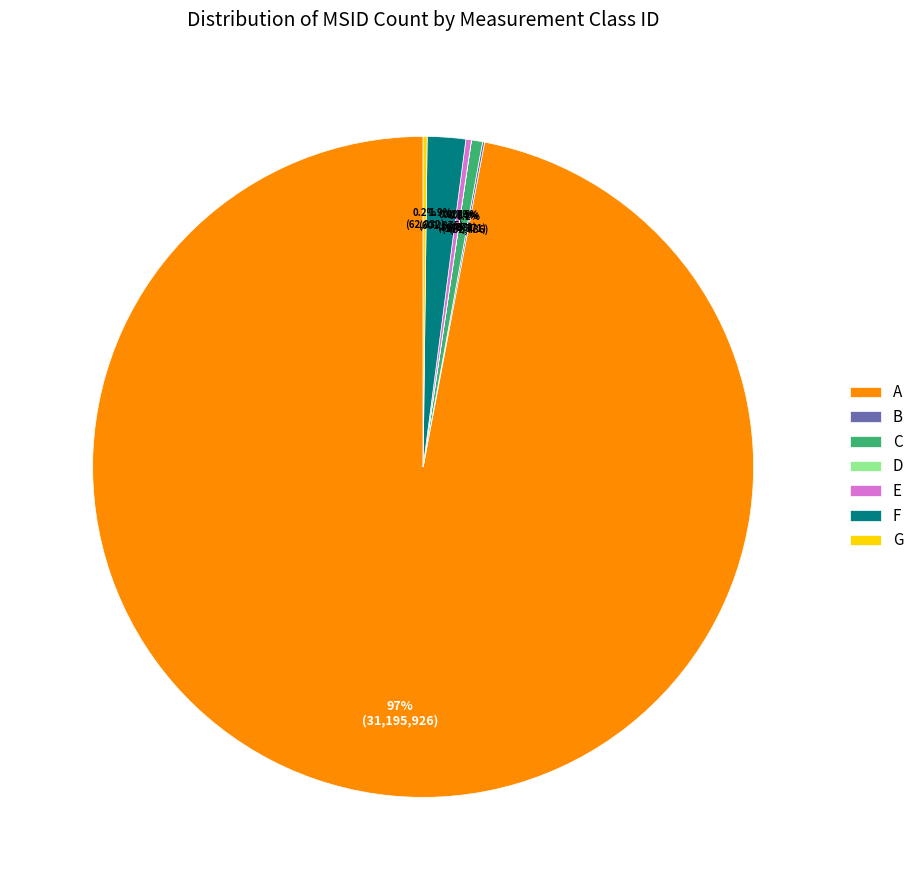

What percentage is NOT represented by C?

99.5%